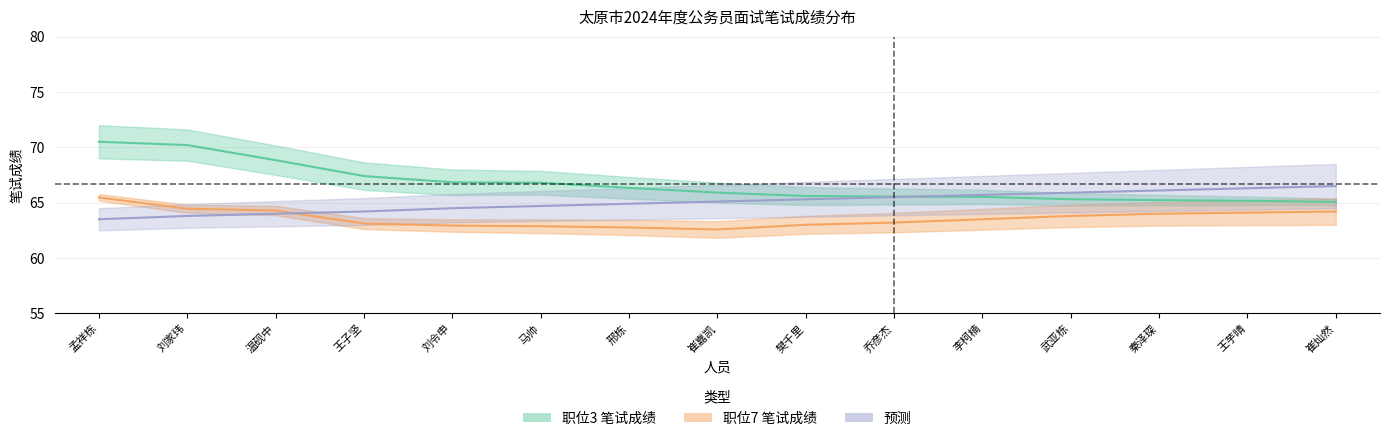

What is the smallest value displayed?

62.6